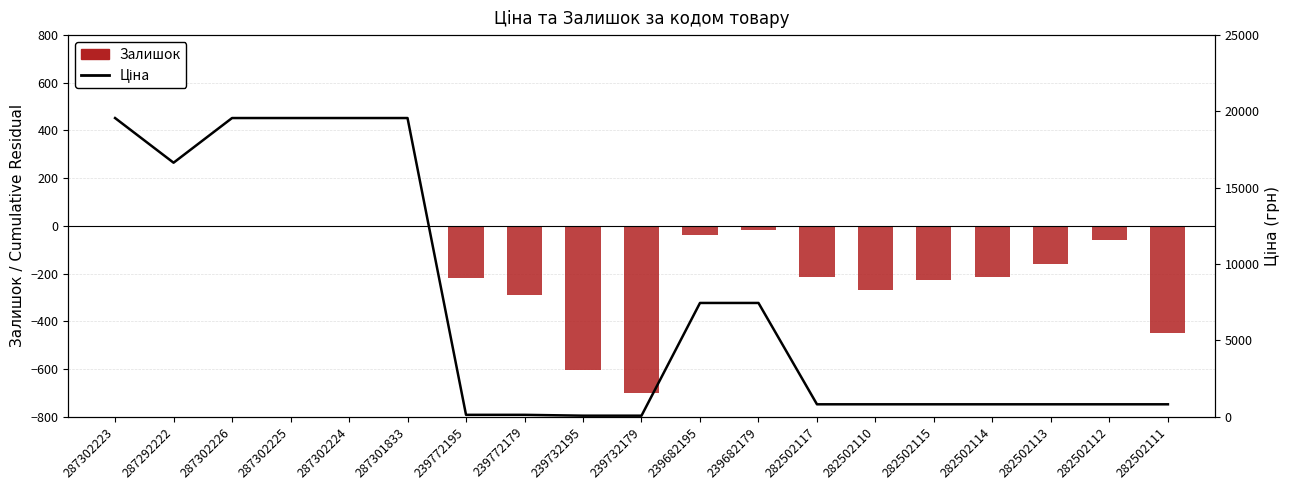

What is the difference between the maximum and minimum values in the Ціна series?

19509.0